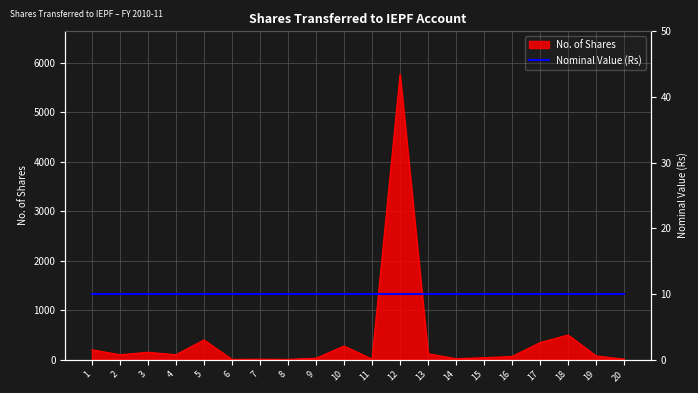

Approximately how many times larger is the value at 13 compared to 4?

1.2